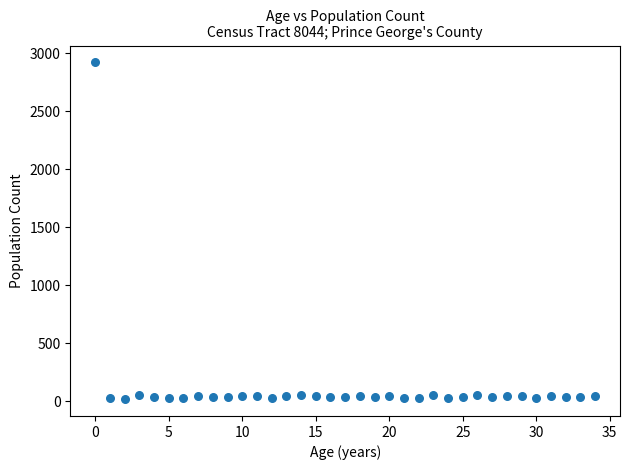

What is the range of Y values (max minus min)?

2903